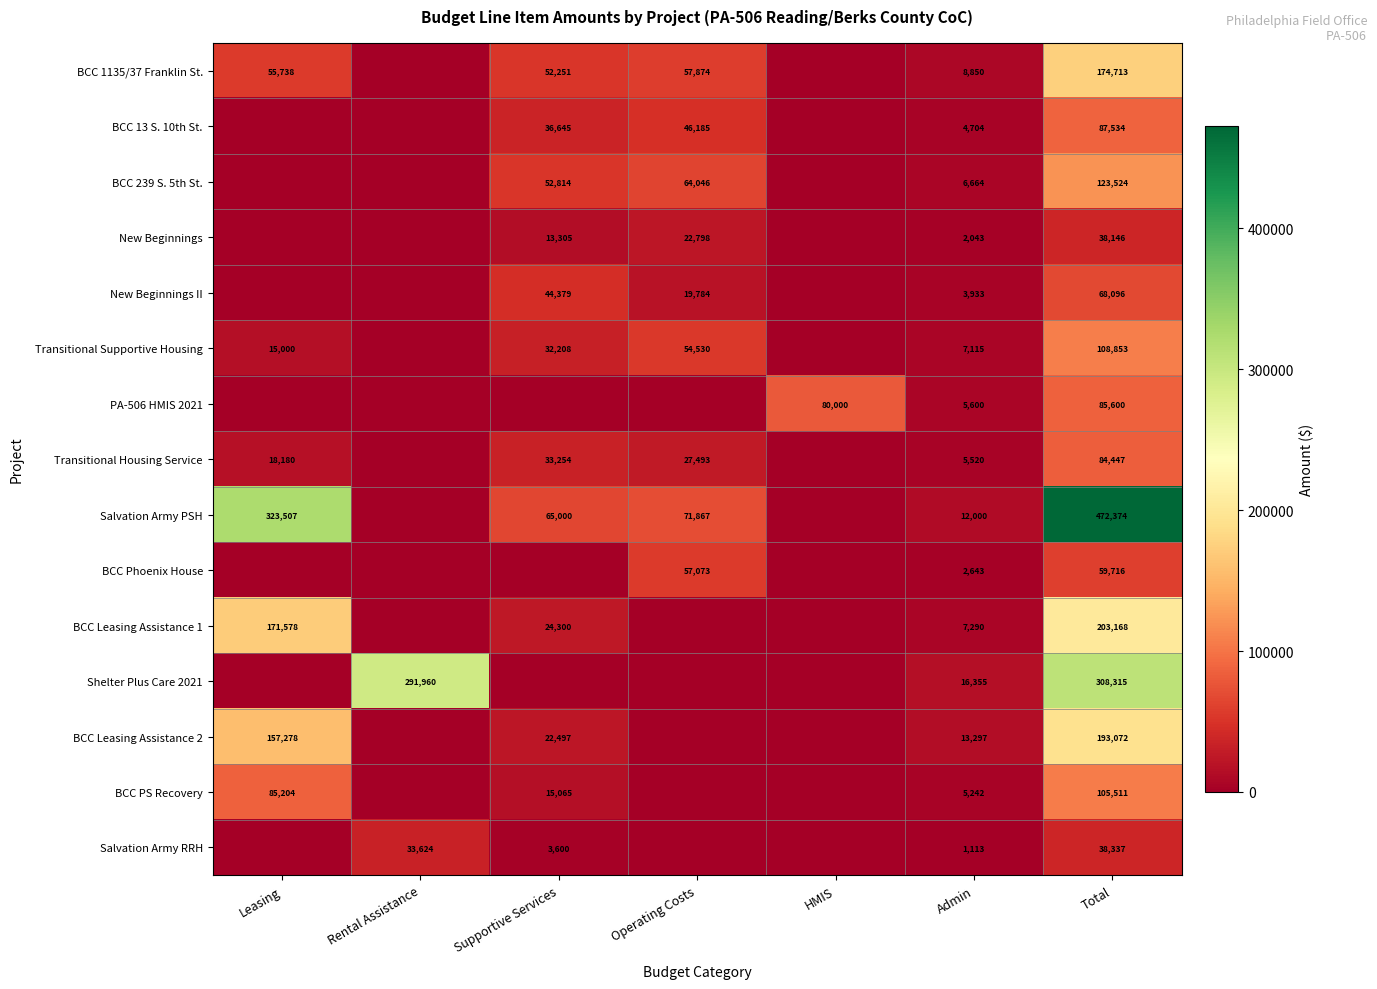

Count the number of categories in the chart.

7